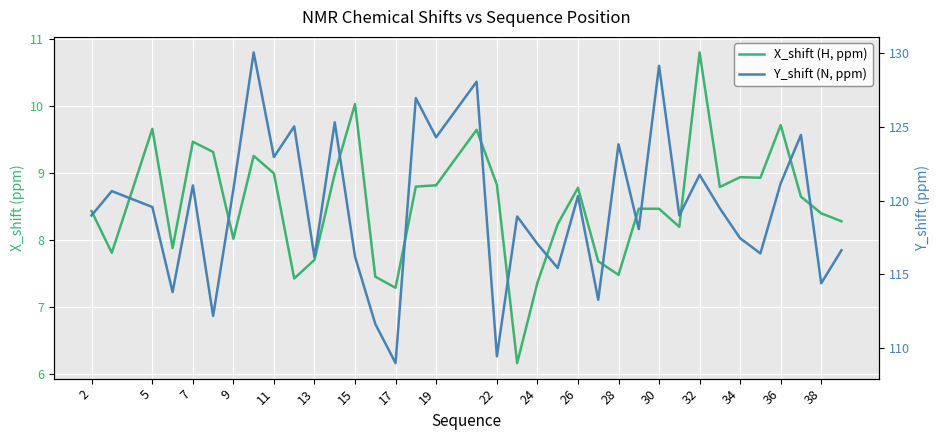

List the series in order of their peak value, highest first.

Y_shift (N, ppm), X_shift (H, ppm)